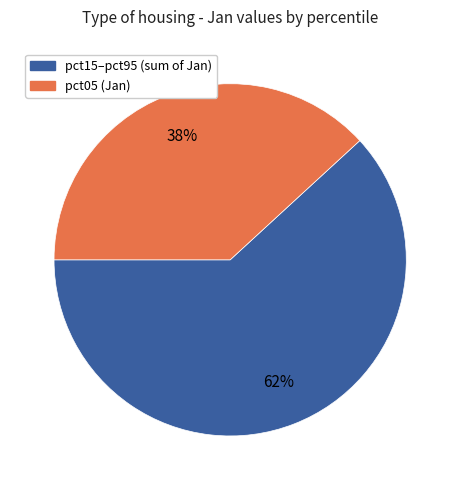

To the nearest percent, what is the average slice percentage?

50%